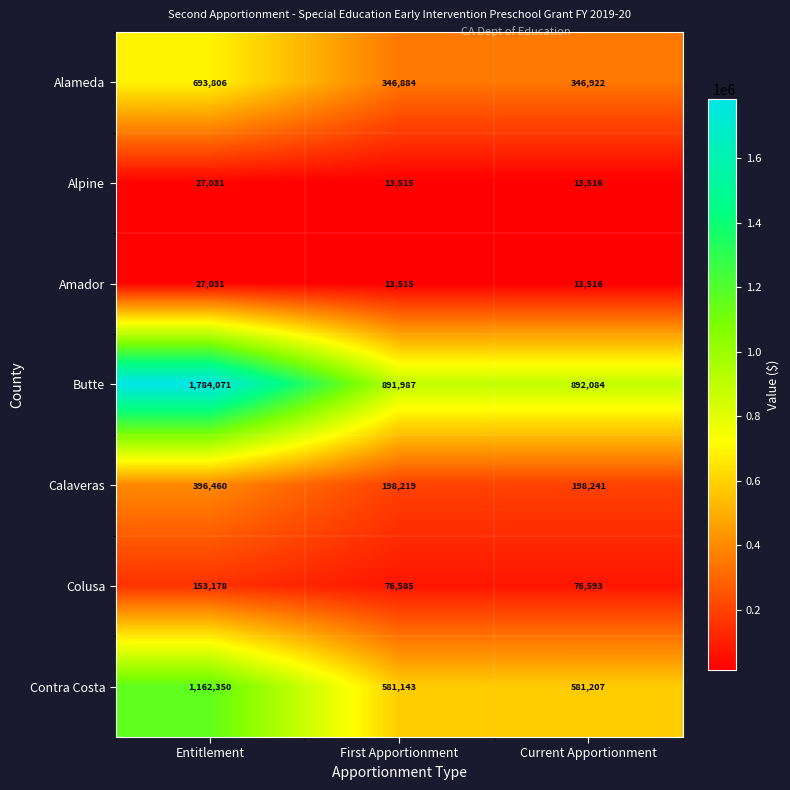

At which label does Alpine first exceed 13516?

Entitlement